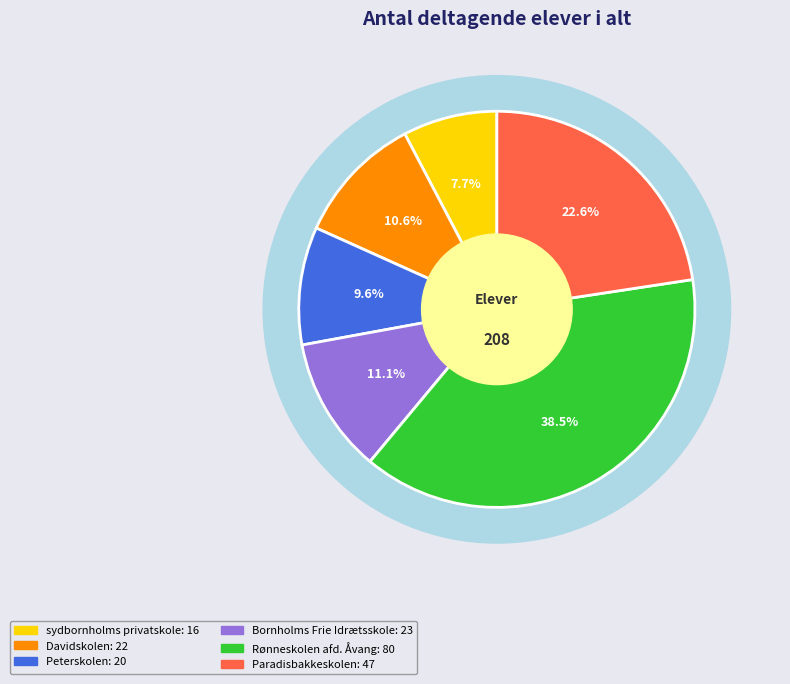

The Peterskolen slice represents 10% of the pie. True or false?

True